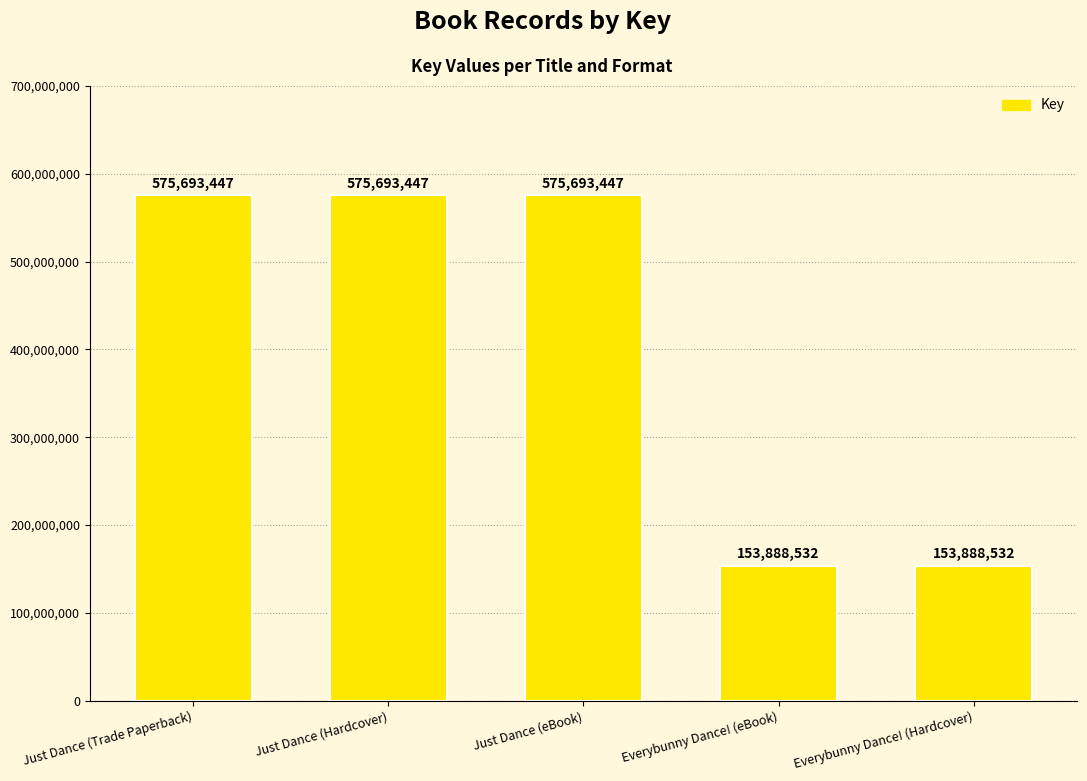

Reading left to right, extract all data points from this chart.

575693447	575693447	575693447	153888532	153888532